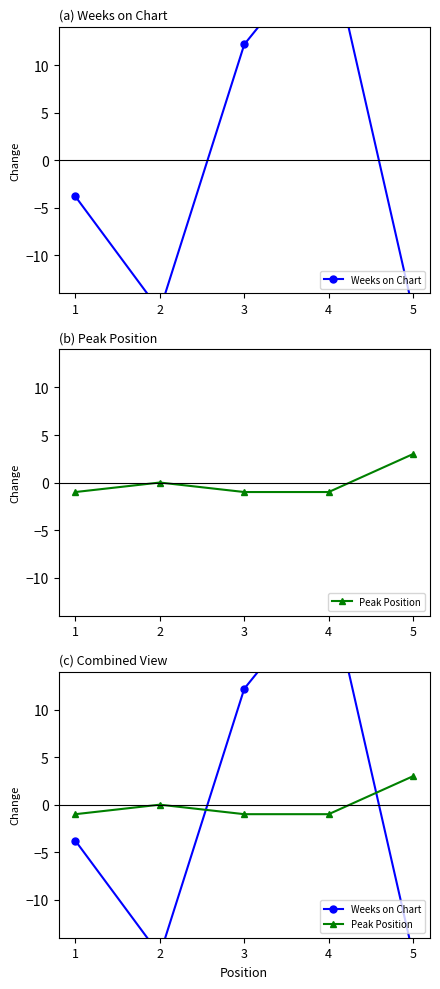

What is the difference between the maximum and minimum values in the Peak Position series?

4.0